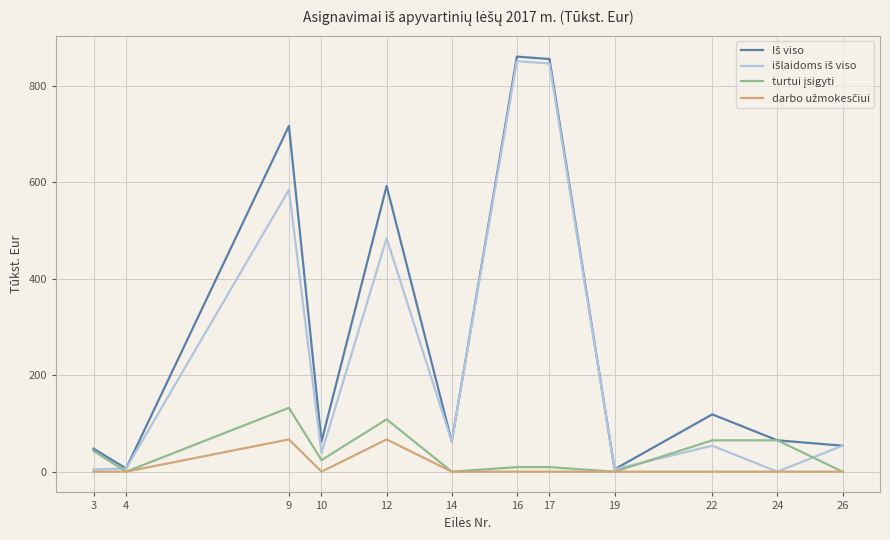

Does the chart have visible grid lines?

Yes